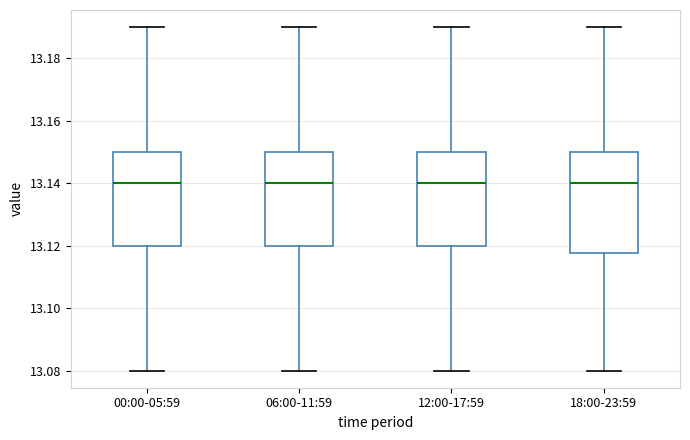

Reading left to right, read every box against the y-axis: the position of its median line, the range the box covers, and the ends of its whiskers. The values are not printed on the chart, so give them approximately, as read against the axis.

00:00-05:59: median 13.140, box 13.120 to 13.150, whiskers 13.080 to 13.190
06:00-11:59: median 13.140, box 13.120 to 13.150, whiskers 13.080 to 13.190
12:00-17:59: median 13.140, box 13.120 to 13.150, whiskers 13.080 to 13.190
18:00-23:59: median 13.140, box 13.118 to 13.150, whiskers 13.080 to 13.190